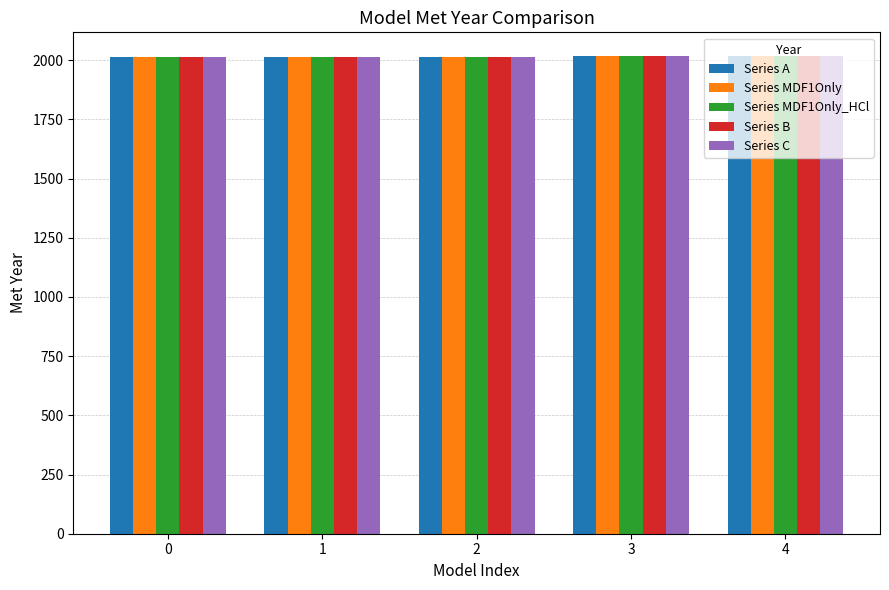

What is the total value across all series at 3?

10080